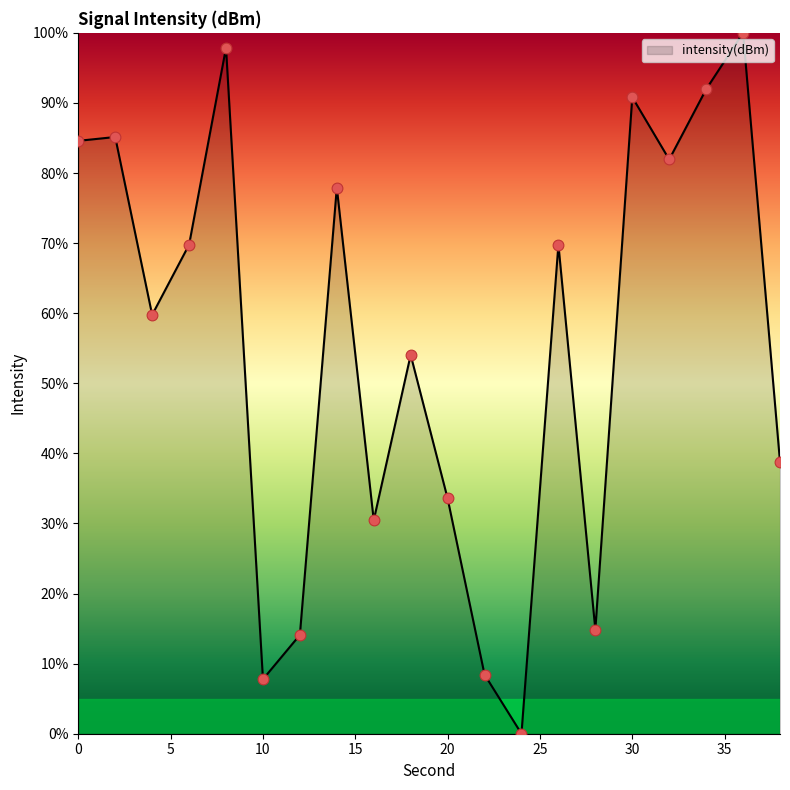

What is the greatest value displayed?

100.0